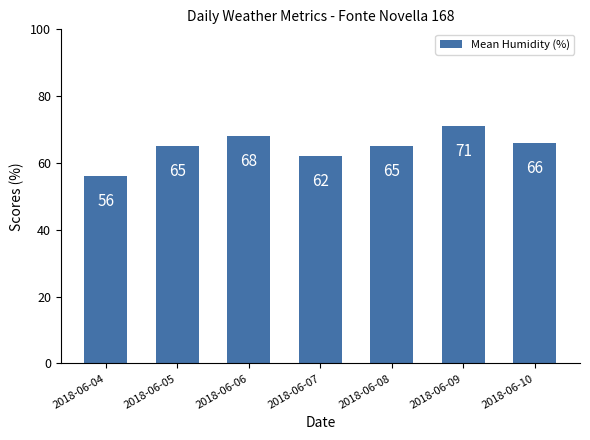

The chart shows a value of 65 at 2018-06-08. True or false?

True